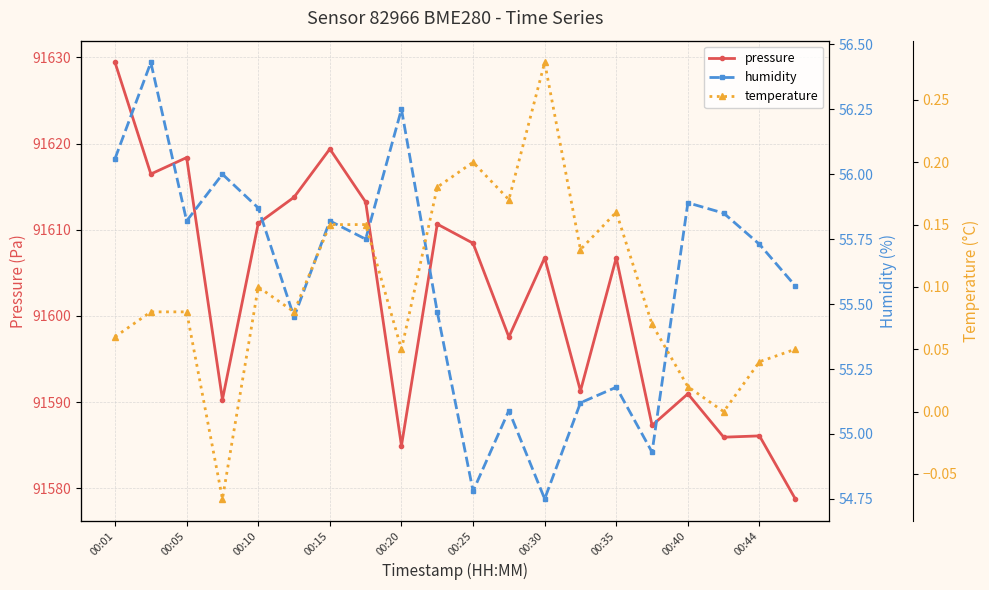

How many distinct data groups are displayed?

3